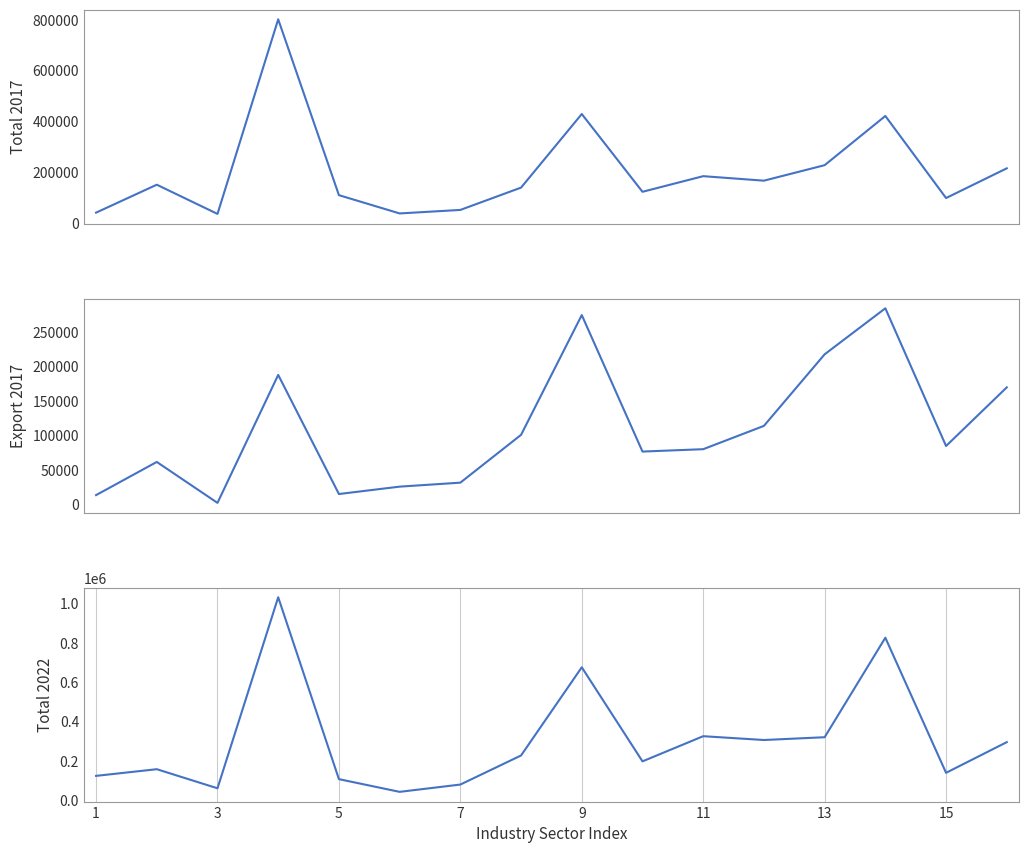

Count the number of categories in the chart.

16